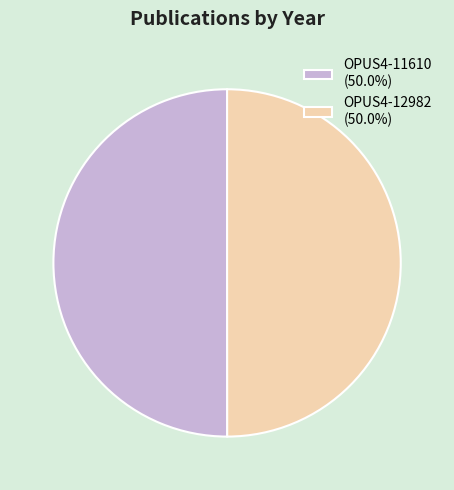

Approximately how many times larger is the value at OPUS4-11610 (50.0%) compared to OPUS4-12982 (50.0%)?

1.0